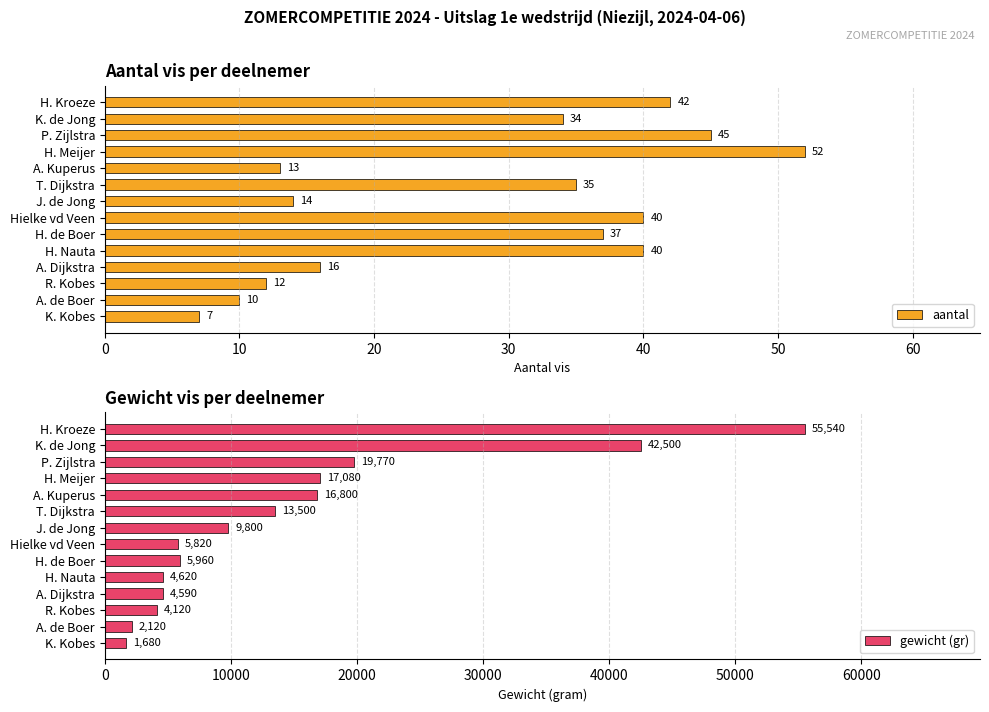

How many data points in gewicht (gr) are above 9800?

6